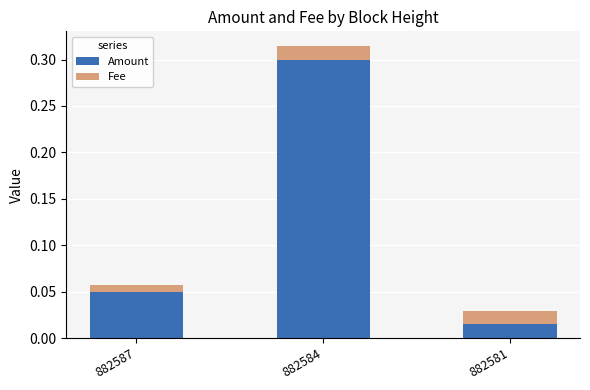

At which category is the sum across all series the highest?

882584